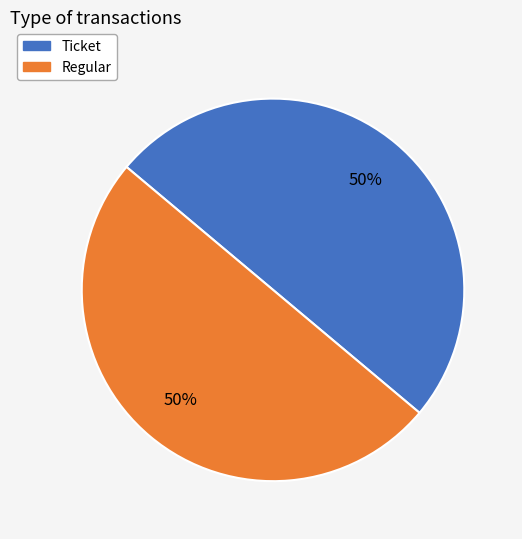

What is the ratio of the value at Regular to the value at Ticket?

1.0